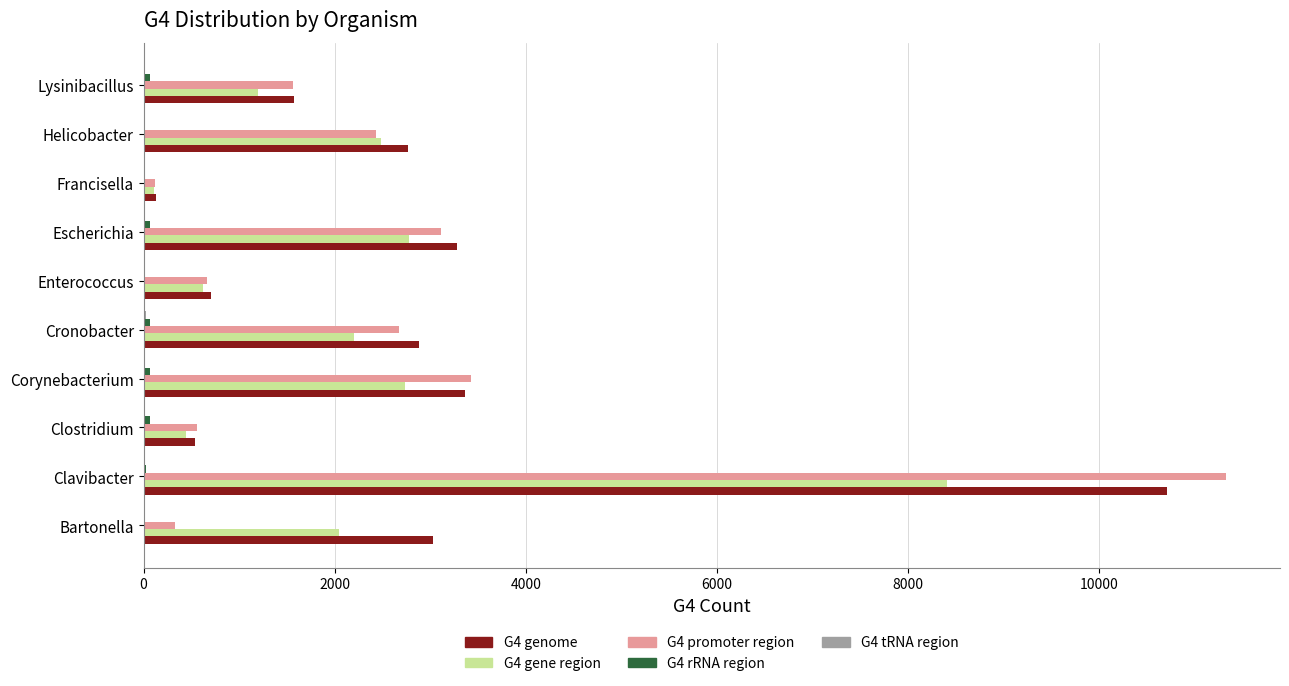

The value of G4 gene region at Lysinibacillus is 343. True or false?

False